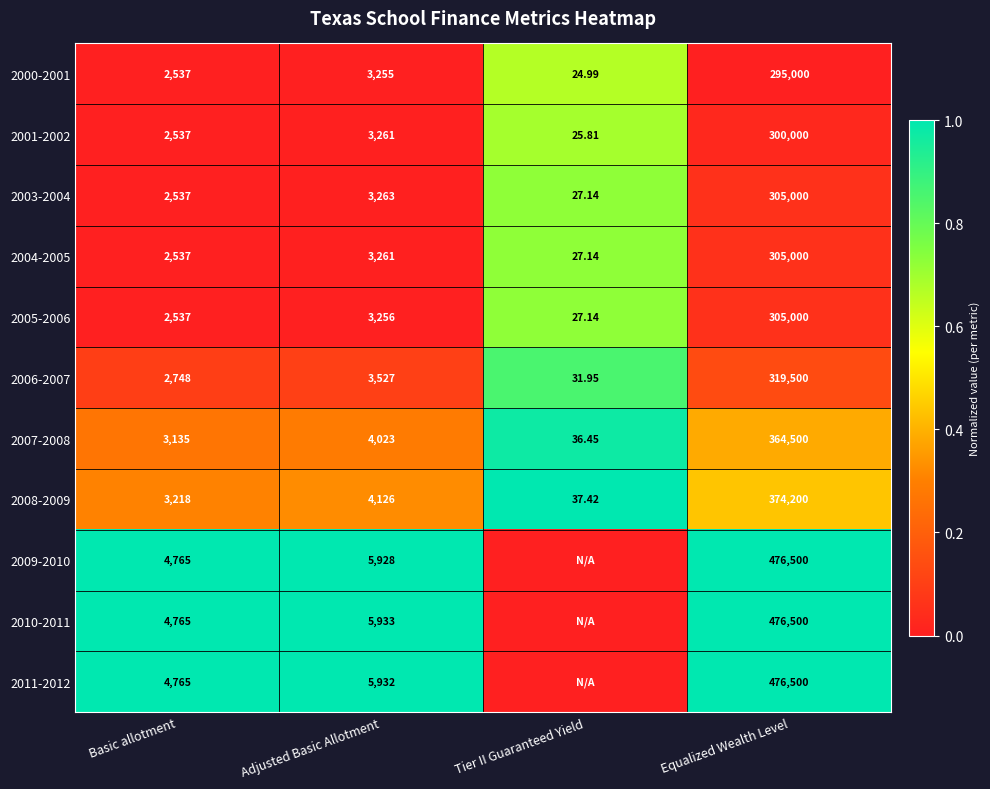

List the labels in order of 2004-2005 value, largest first.

Equalized Wealth Level, Adjusted Basic Allotment, Basic allotment, Tier II Guaranteed Yield